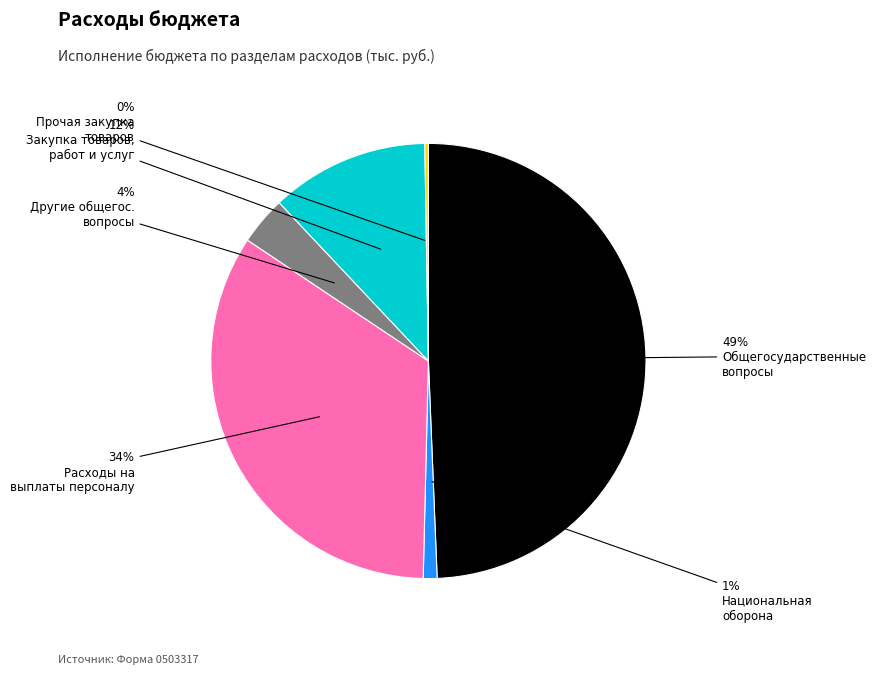

Is there any slice that represents more than half of the pie?

No